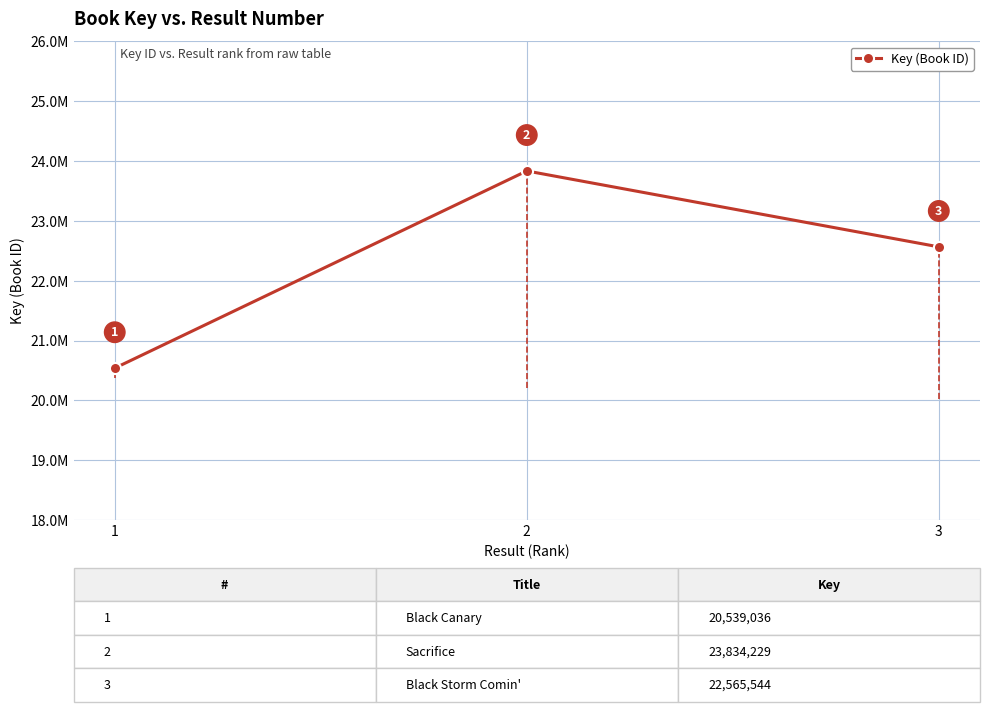

Where does the data first go above 22565544?

2